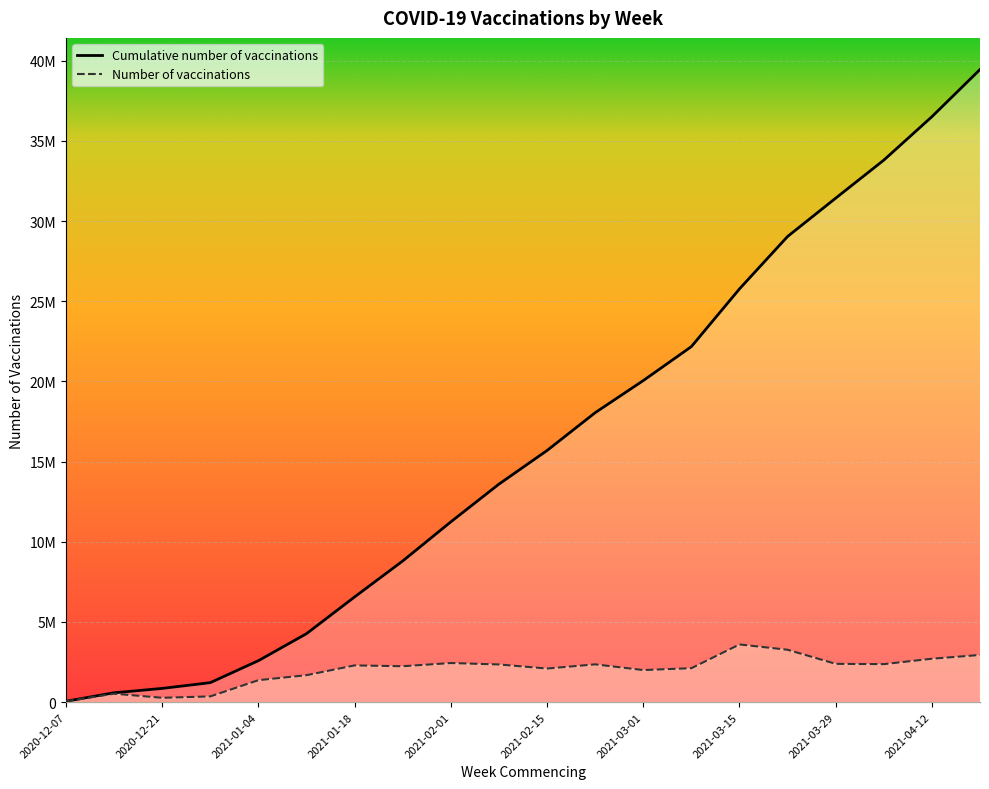

True or false: Cumulative number of vaccinations and Number of vaccinations cross at least once.

False